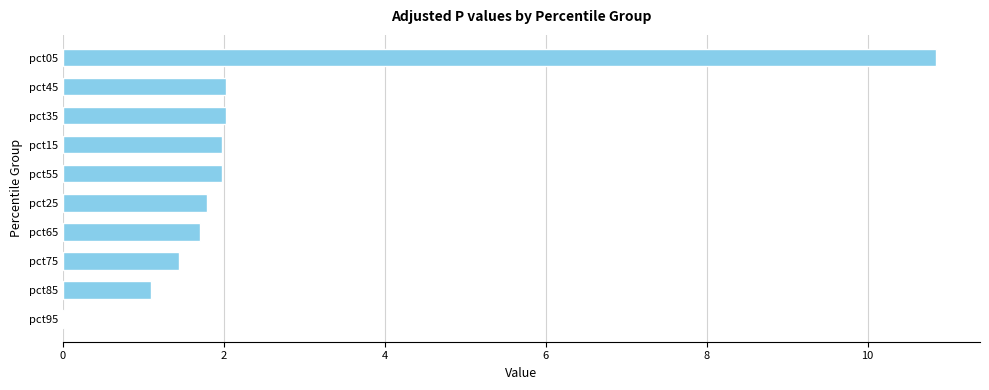

Is it true that the value at pct55 is 2.0?

True